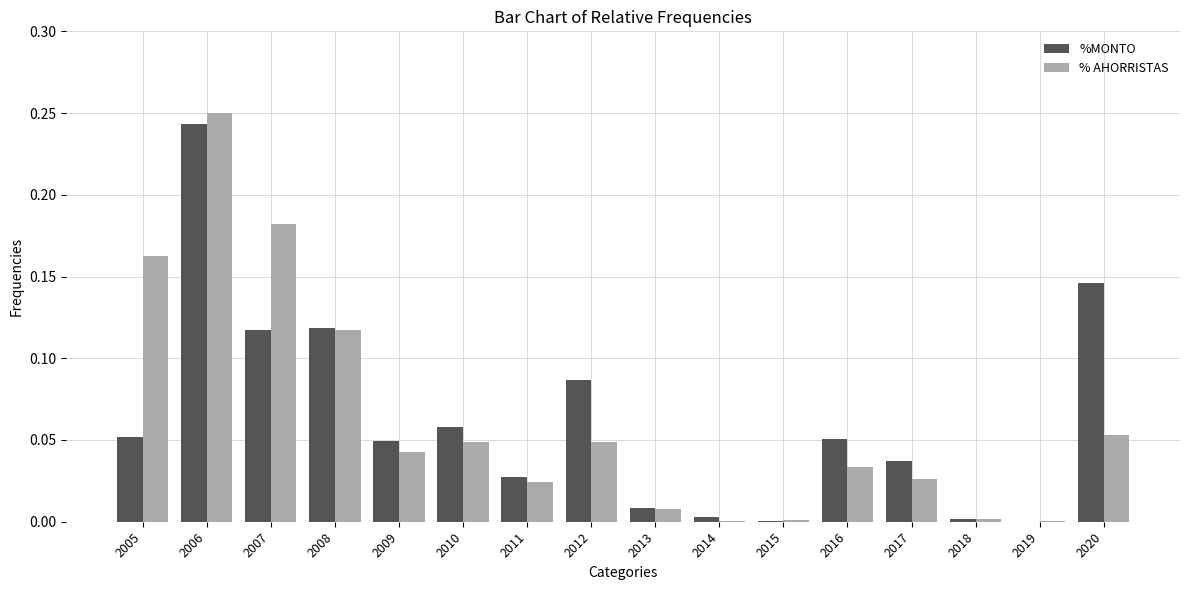

At which category is the sum across all series the highest?

2006